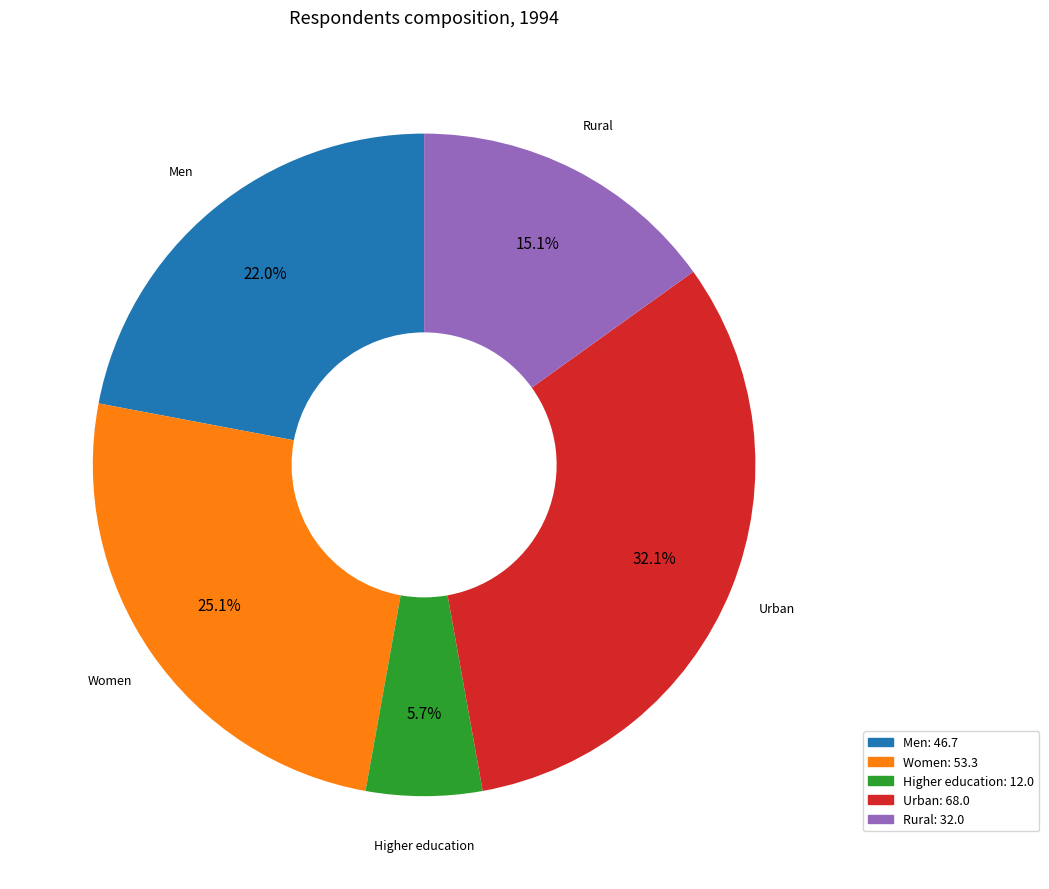

Is there a majority slice in this chart?

No